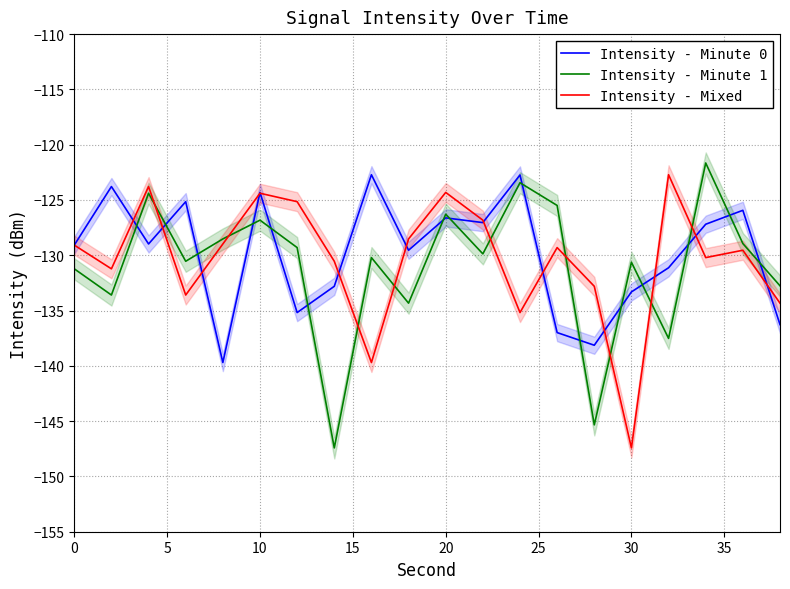

How many data points in Intensity - Mixed are above -129?

8